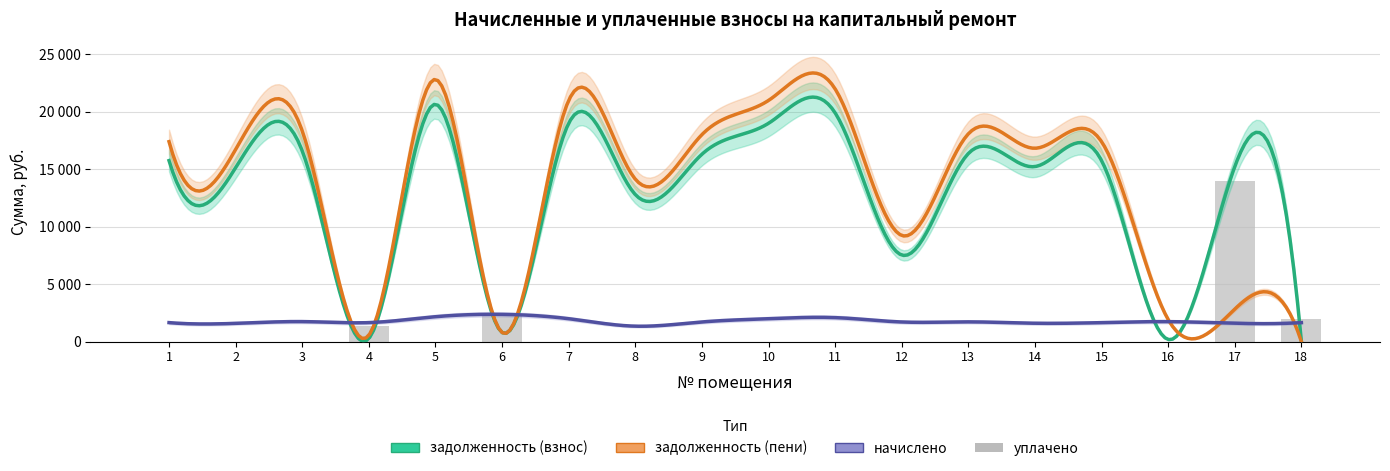

How many groups of bars are there?

18